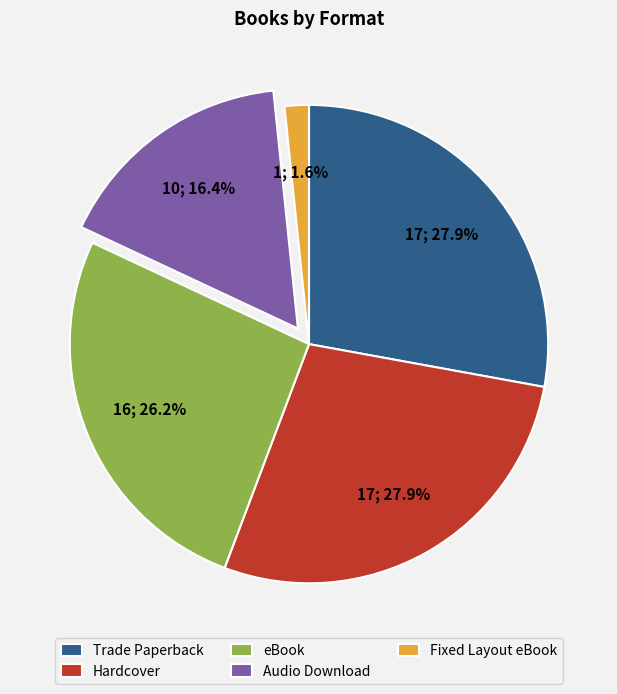

True or false: Trade Paperback accounts for 34% of the total.

False